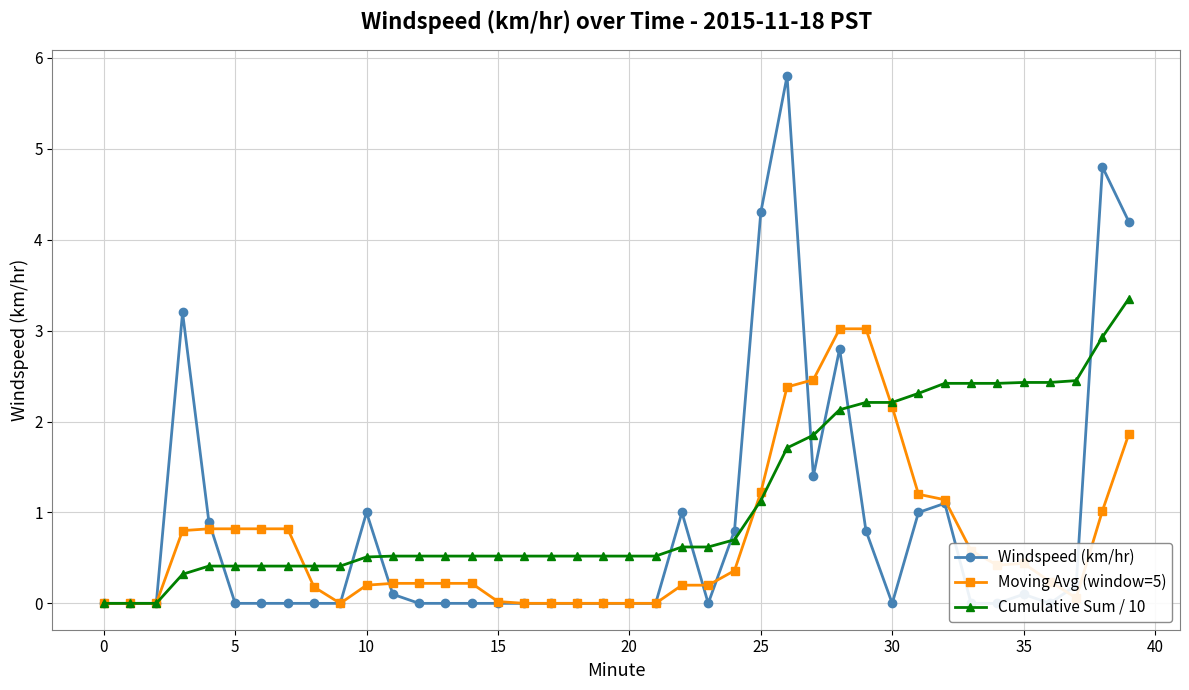

Is it true that Windspeed (km/hr) equals 0.0 at 16?

True